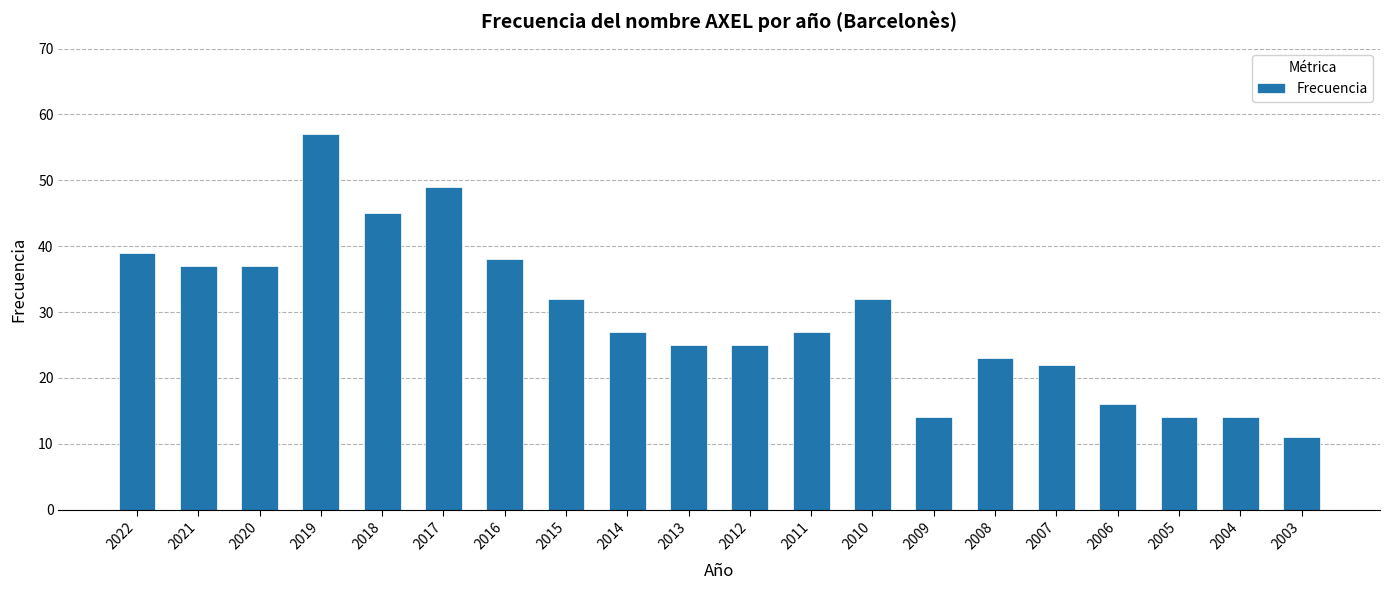

Does the chart contain stacked bars?

No